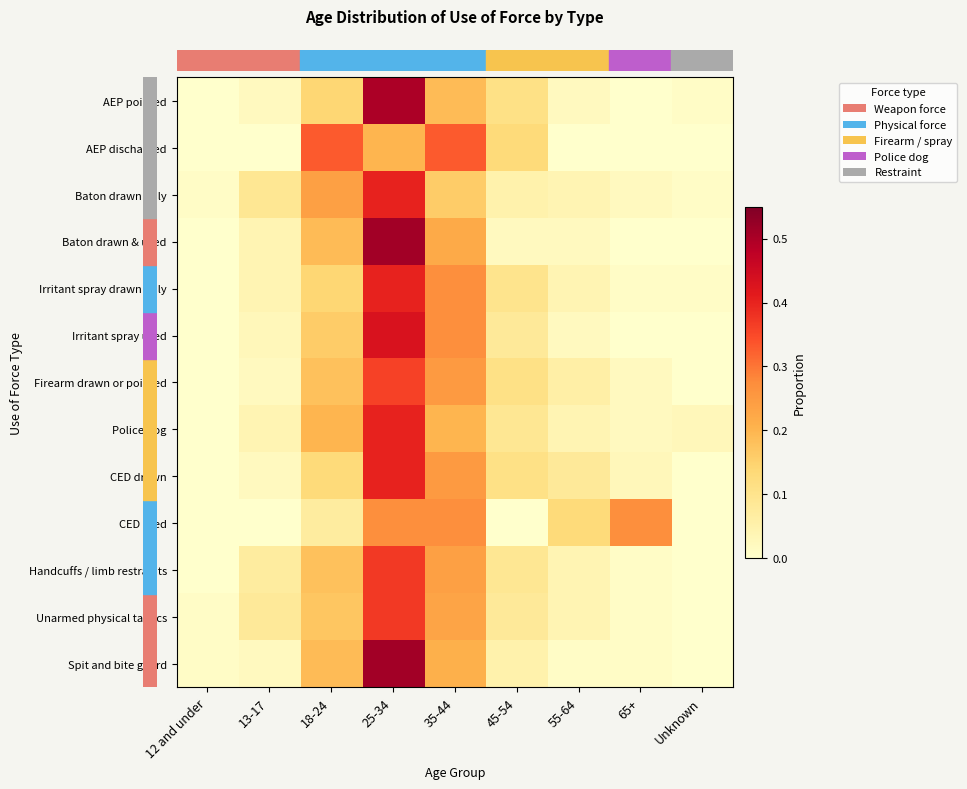

Count the number of categories in the chart.

9